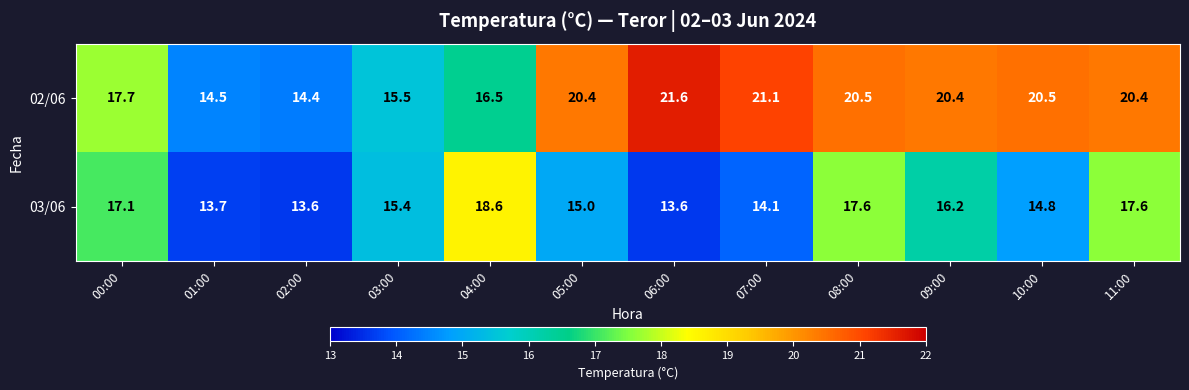

Which series has the largest total across all categories?

02/06